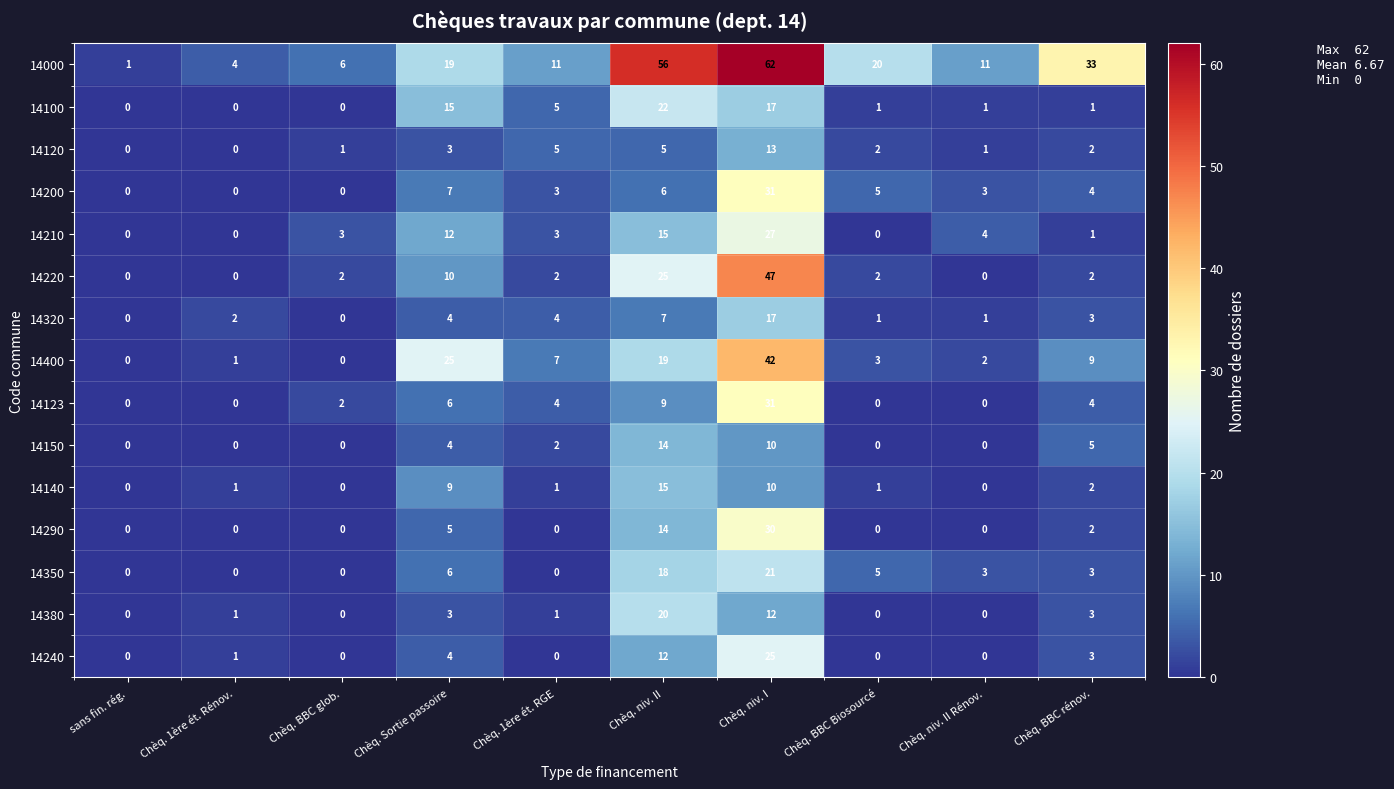

True or false: 14123 has a value of 9 at Chèq. niv. II.

True